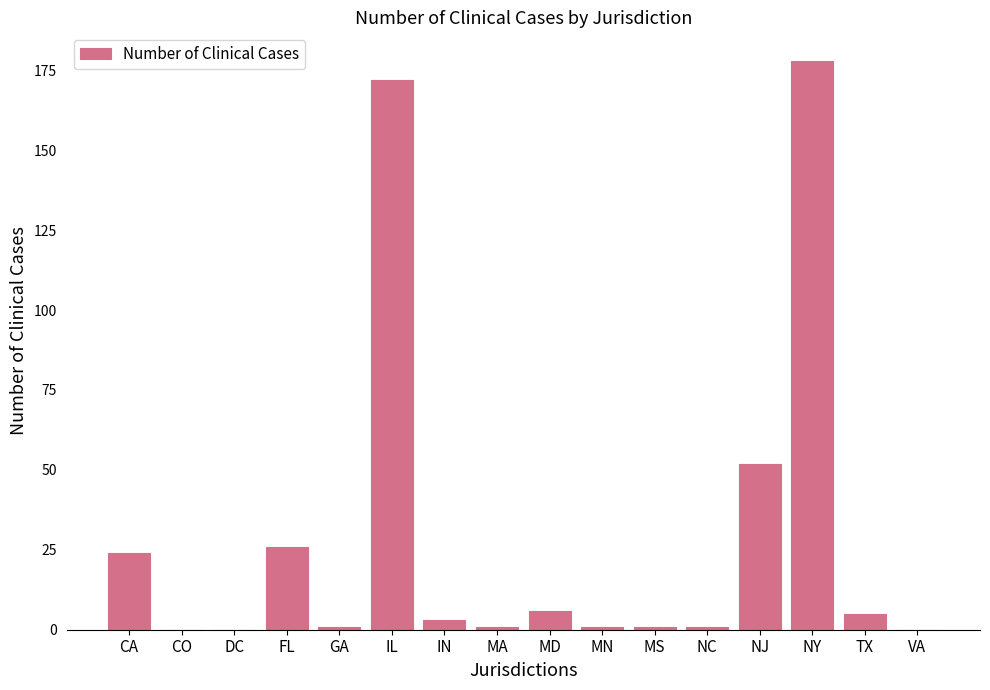

Is it true that the value at FL is 26?

True